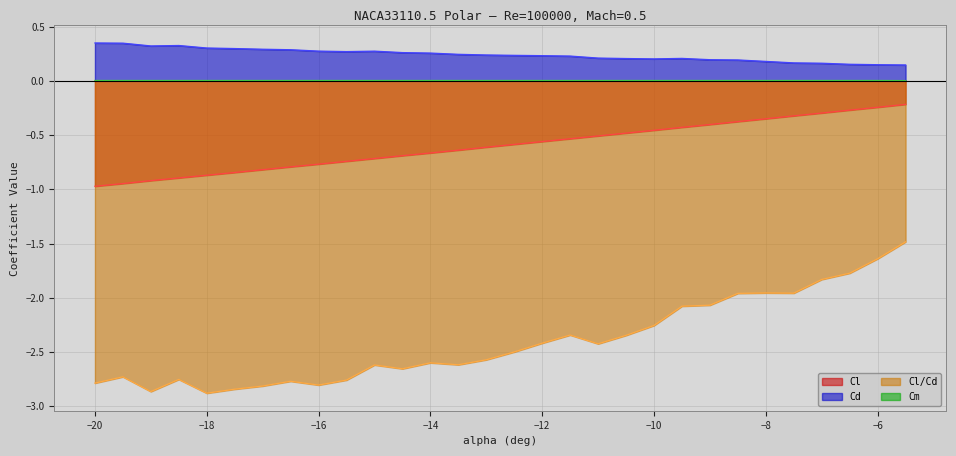

True or false: Cl and Cm intersect in this chart.

False